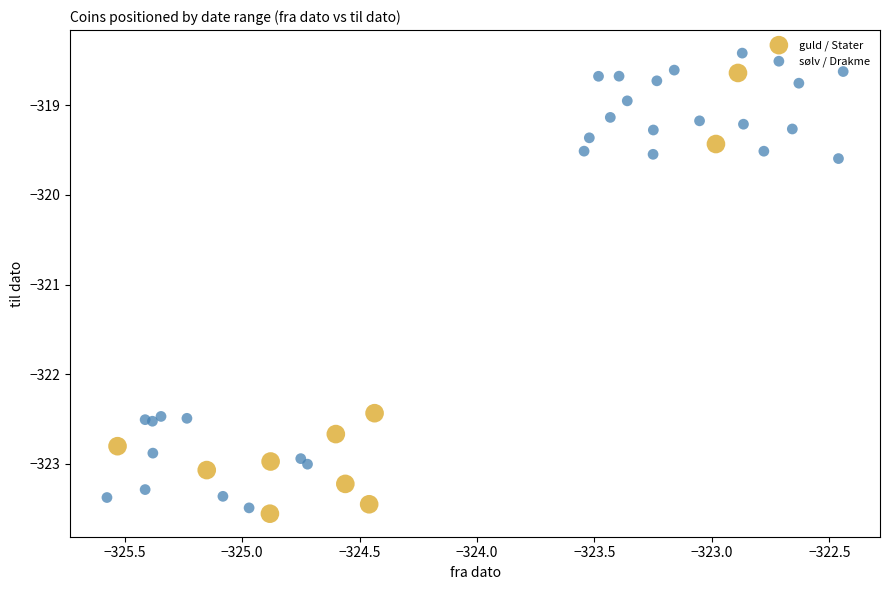

What are all the series names shown in the legend?

guld / Stater, sølv / Drakme